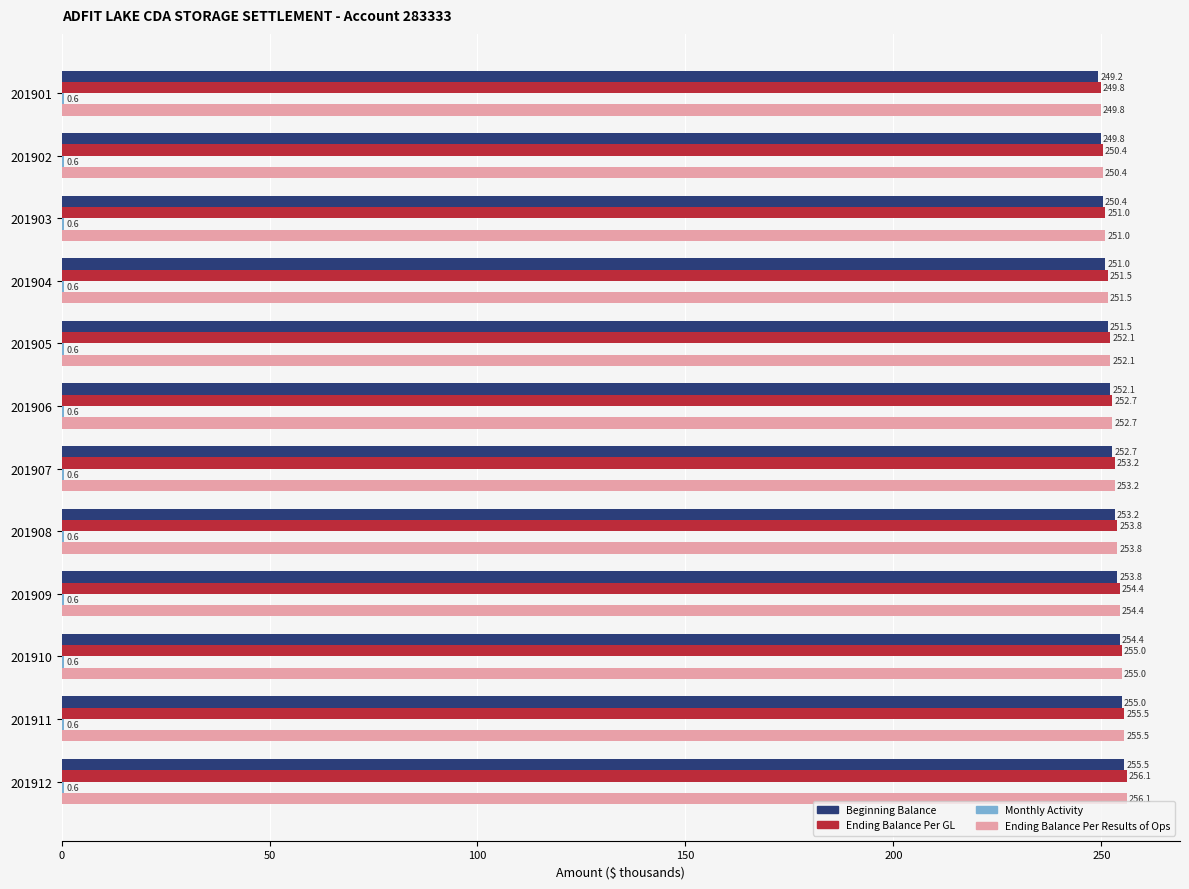

At which category is the sum across all series the highest?

201912